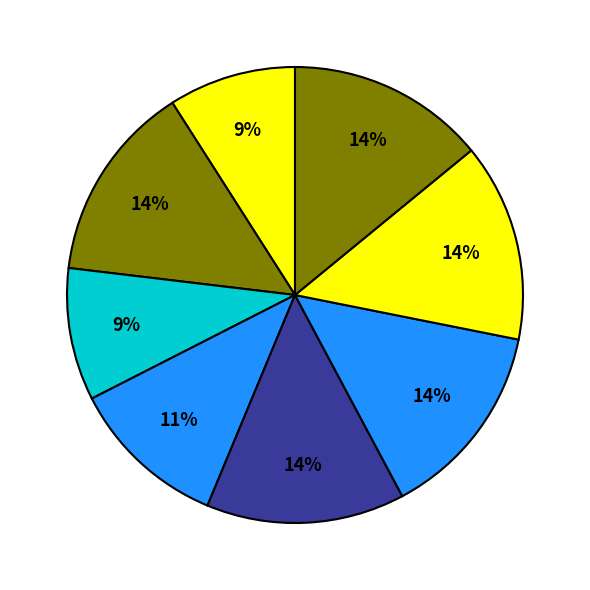

How many slices are in this pie chart?

8